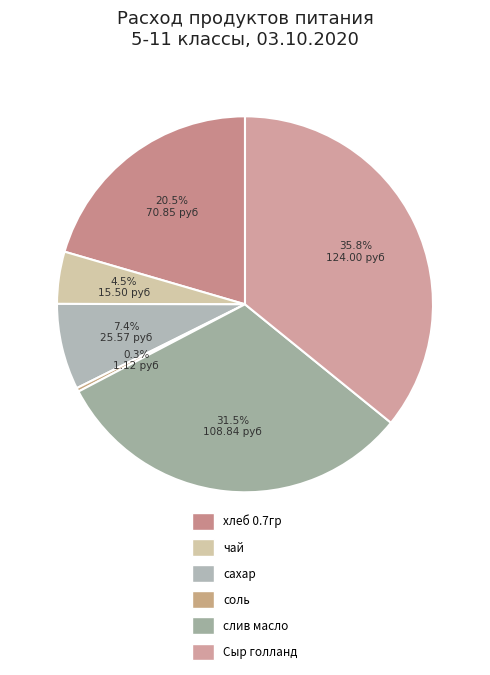

Is there any slice that represents more than half of the pie?

No